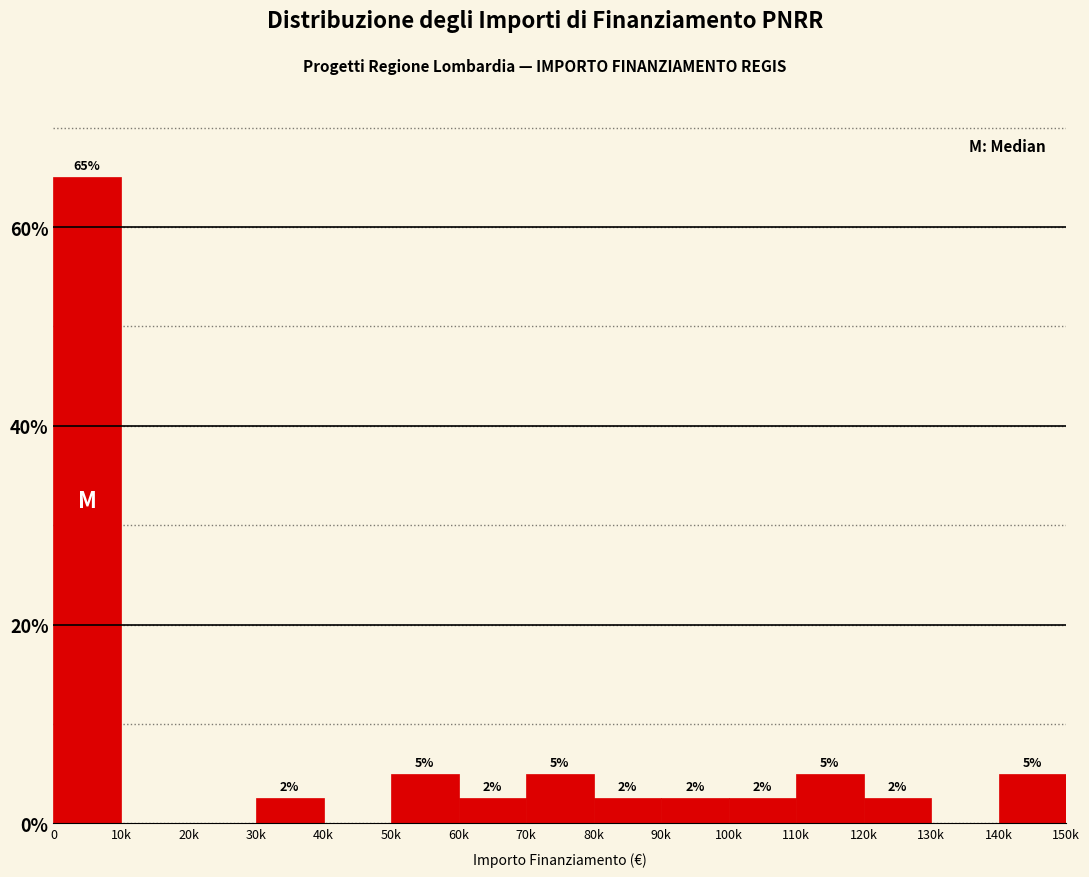

Are the bars horizontal?

No